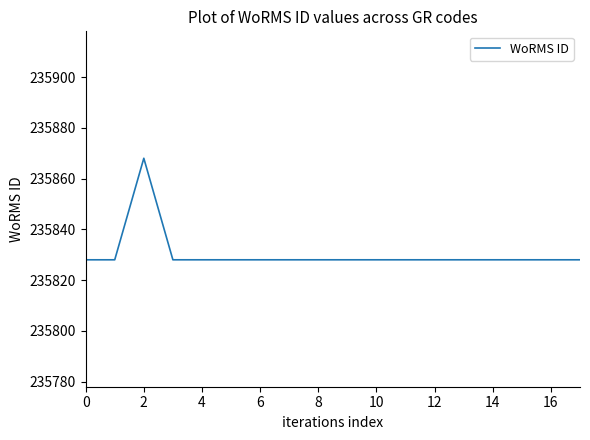

Count the number of data series in this chart.

1